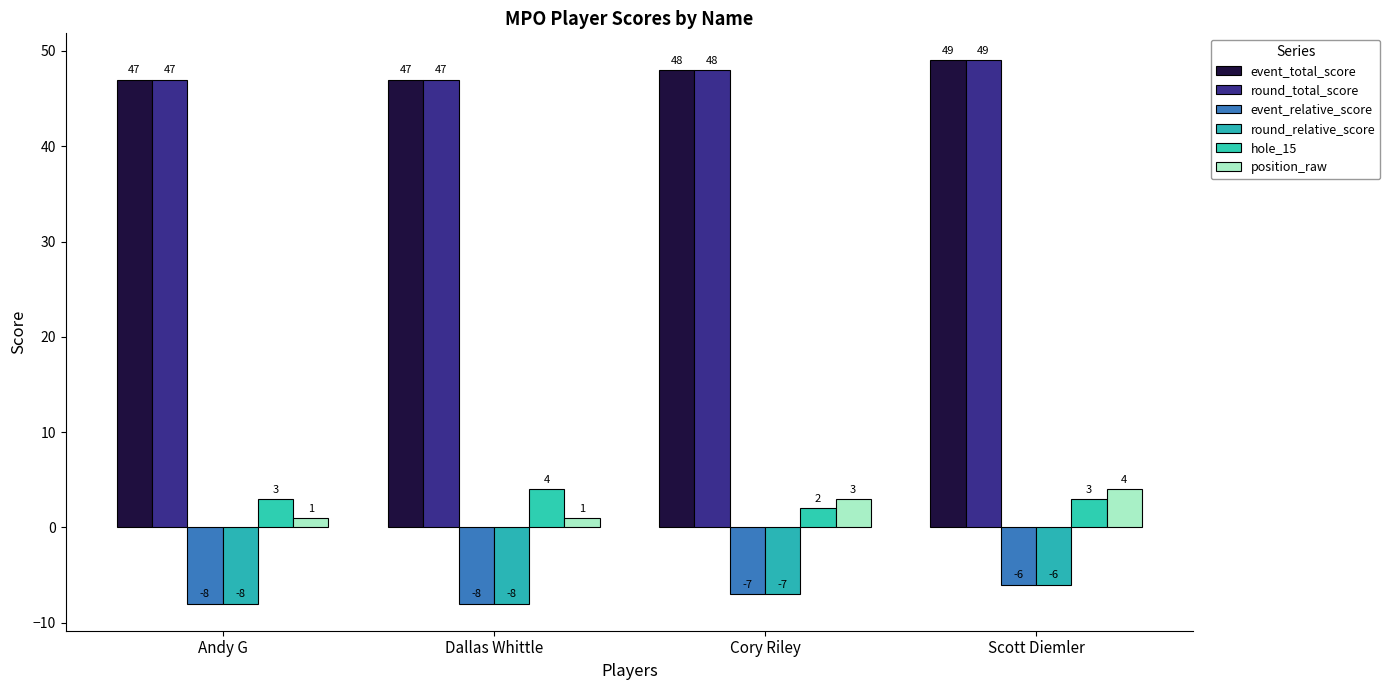

Are the bars grouped side by side (vs. stacked)?

Yes